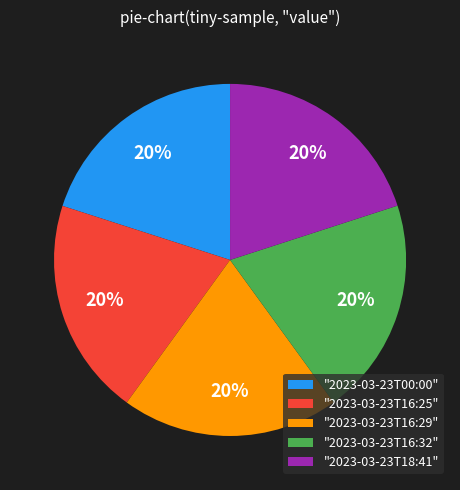

How many slices are in this pie chart?

5